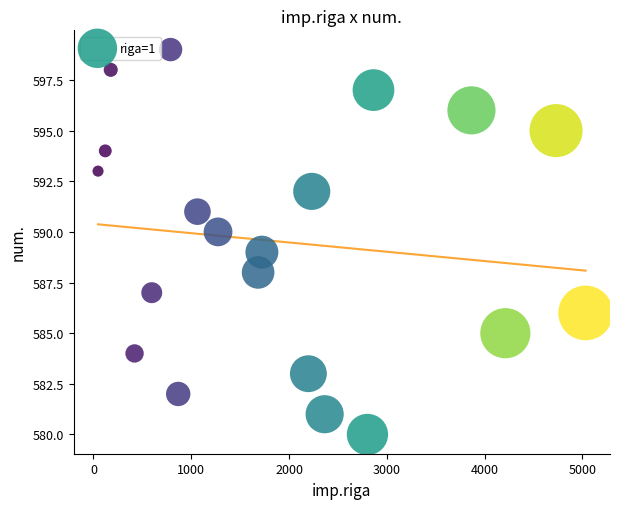

What is the range of Y values (max minus min)?

19